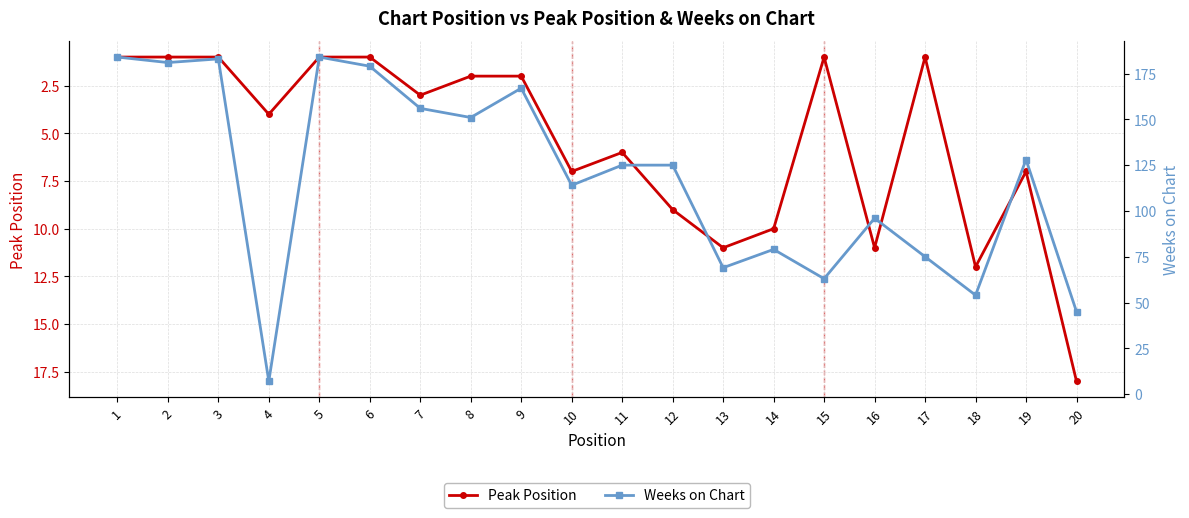

List the series in order of their peak value, highest first.

Weeks on Chart, Peak Position